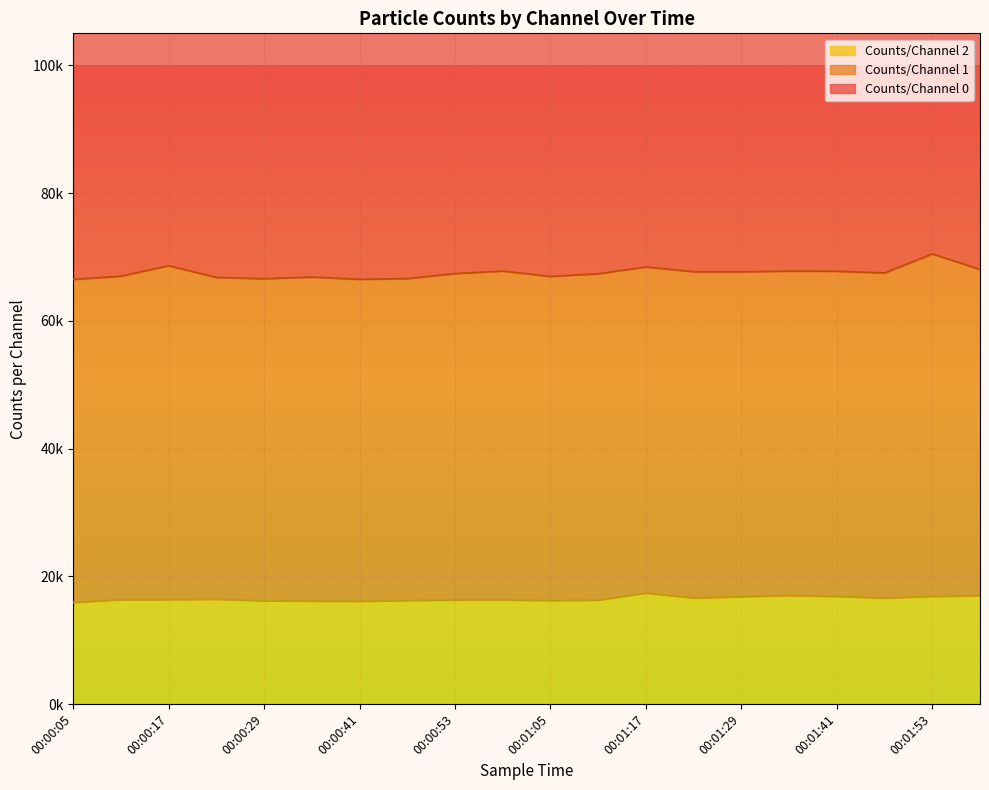

What is the label of the 17th point from the left?

00:01:41